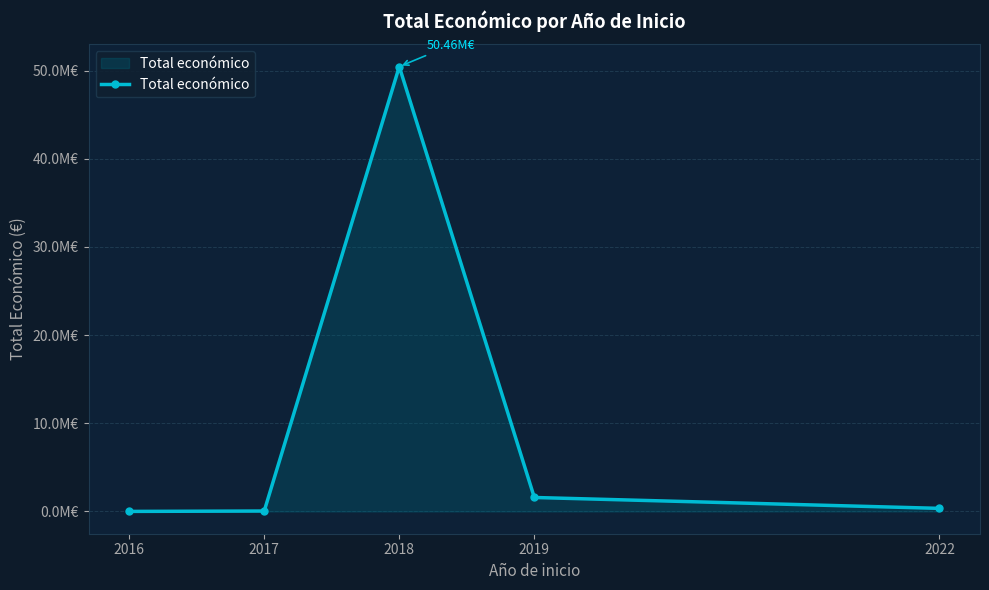

How many values are below 352350?

2